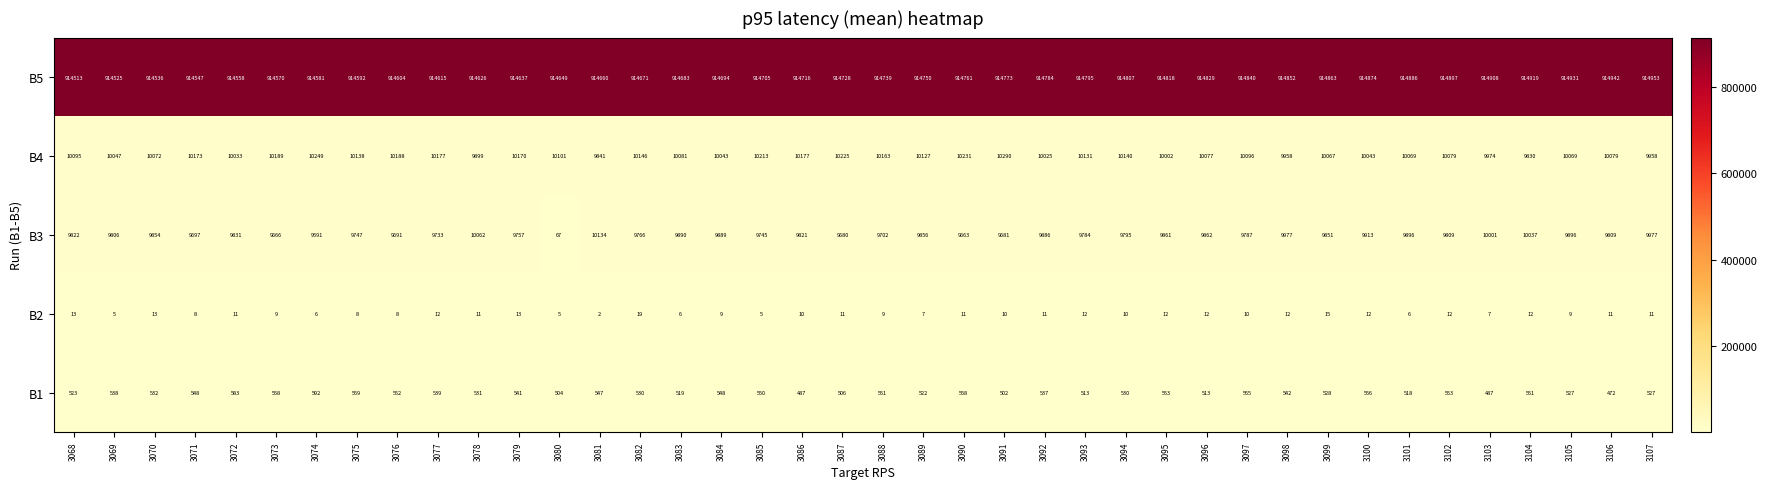

The B3 series shows 9977 at 3107. True or false?

True